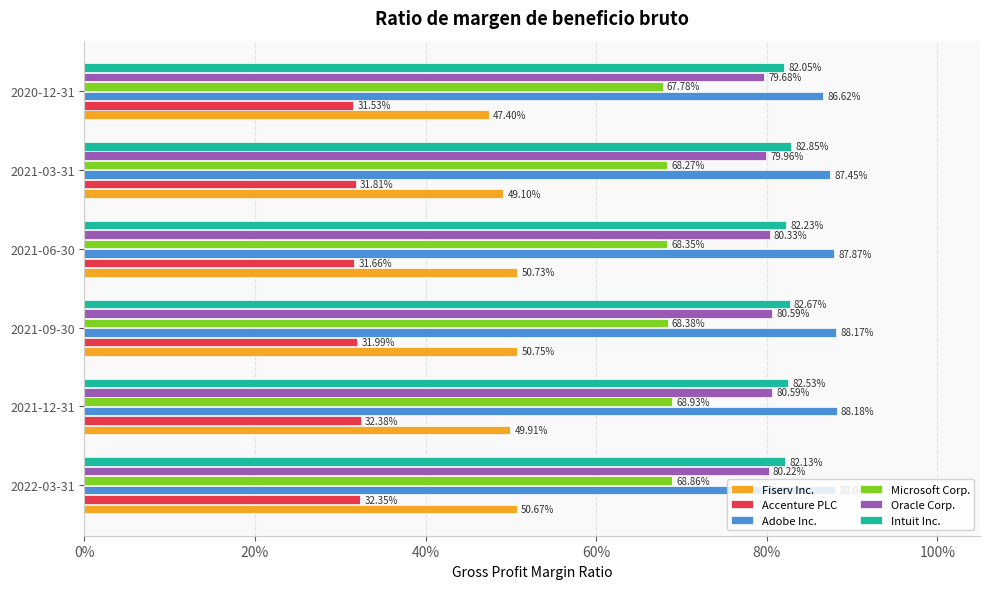

Reading left to right, transcribe all the data shown in this chart.

Fiserv Inc.: 0.5	0.5	0.5	0.5	0.5	0.5
Accenture PLC: 0.3	0.3	0.3	0.3	0.3	0.3
Adobe Inc.: 0.9	0.9	0.9	0.9	0.9	0.9
Microsoft Corp.: 0.7	0.7	0.7	0.7	0.7	0.7
Oracle Corp.: 0.8	0.8	0.8	0.8	0.8	0.8
Intuit Inc.: 0.8	0.8	0.8	0.8	0.8	0.8